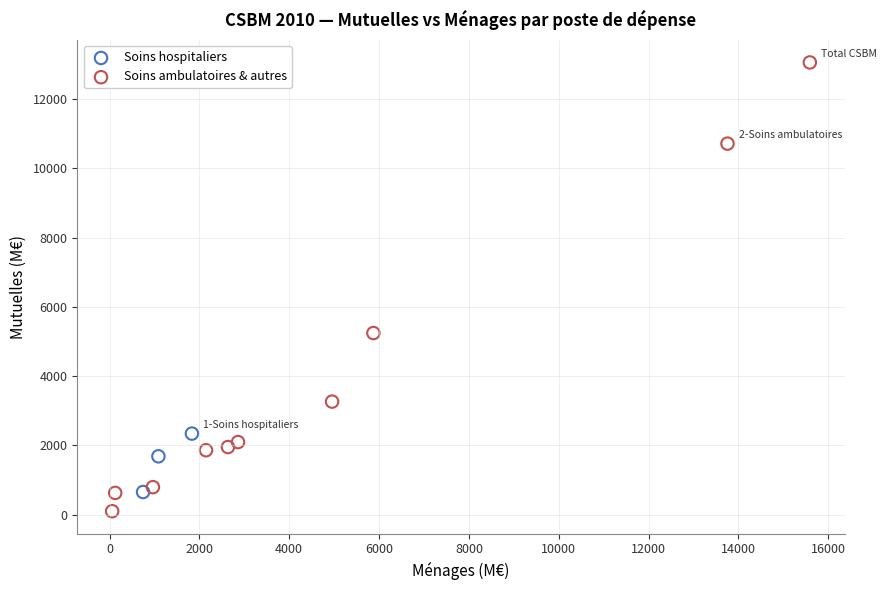

Which series has the largest Y range (max minus min)?

Soins ambulatoires & autres